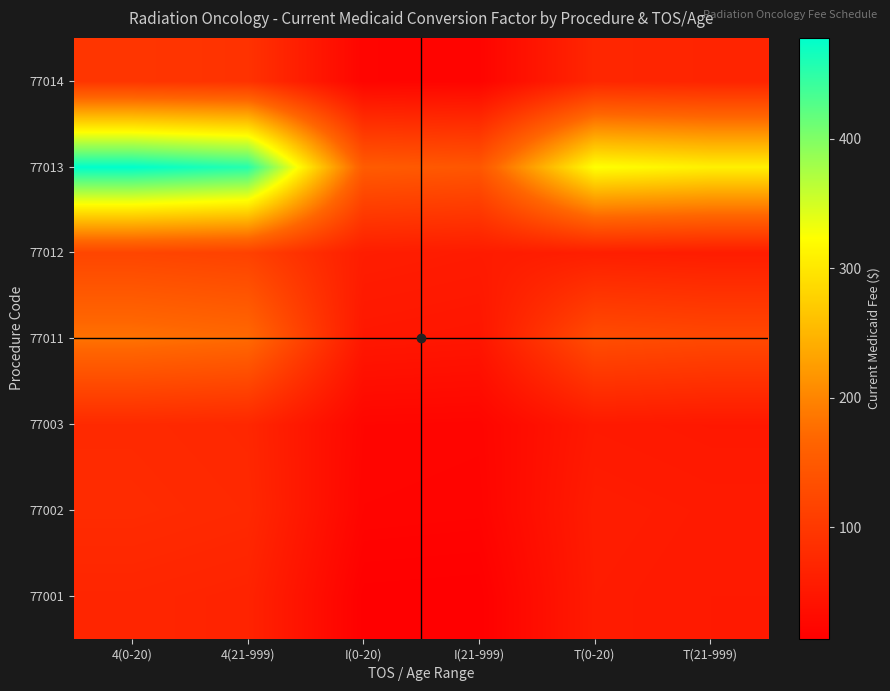

Which has a higher value, I(0-20) or 4(21-999)?

4(21-999)